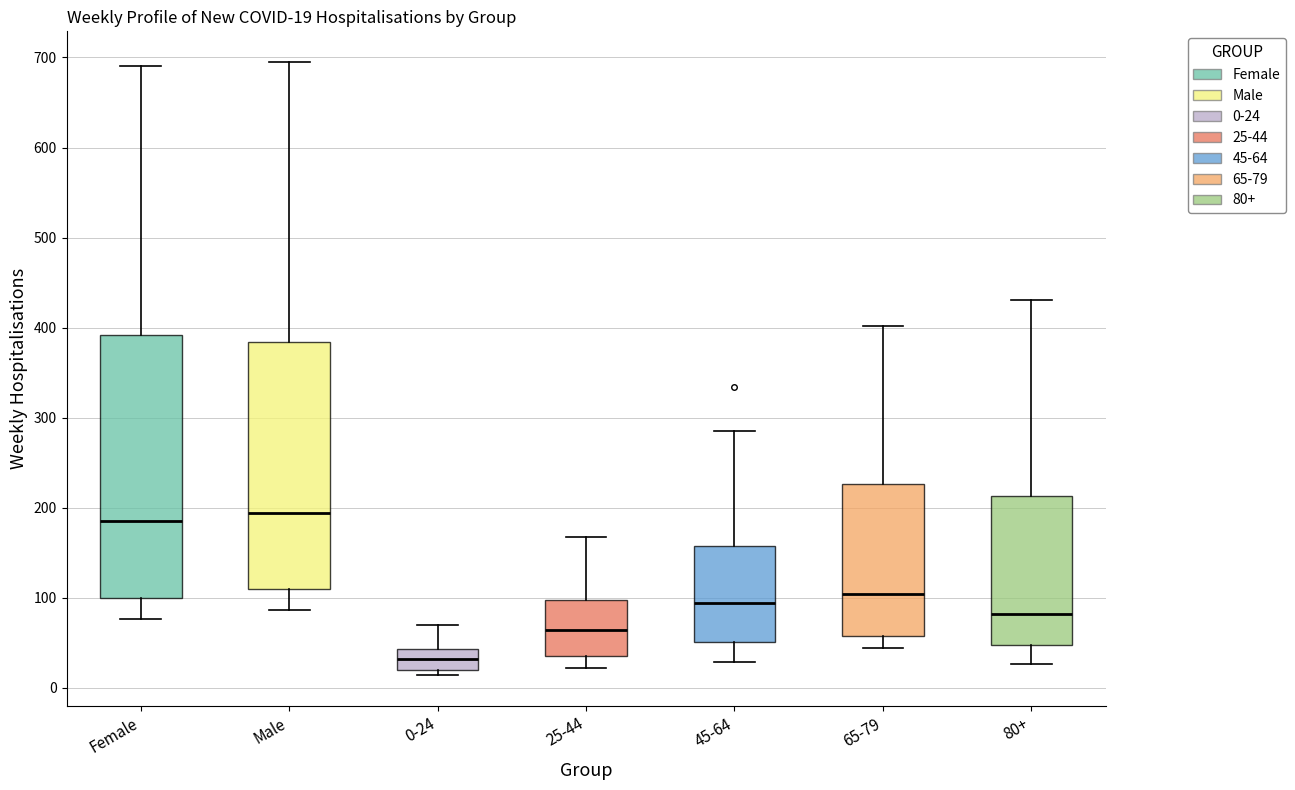

Which box is the tallest, from its lower edge to its upper edge?

Female